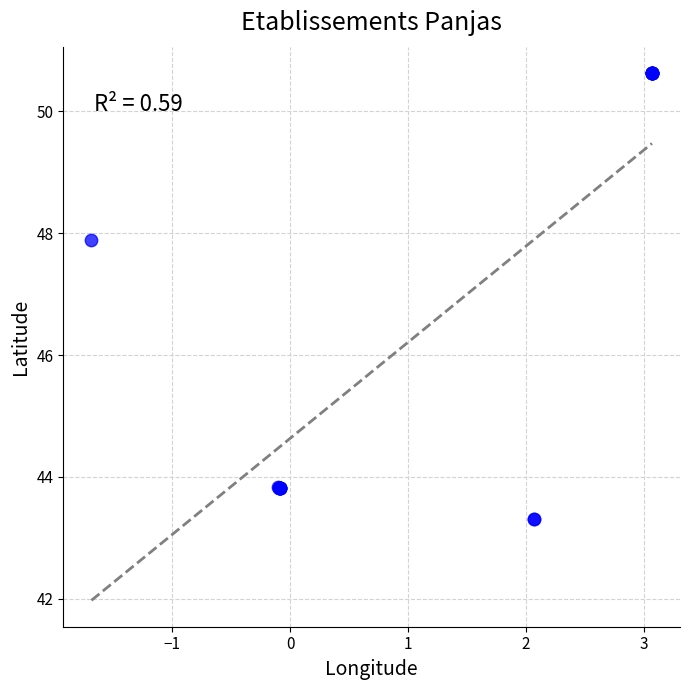

What Y value in the scatter plot is closest to 46?

47.9